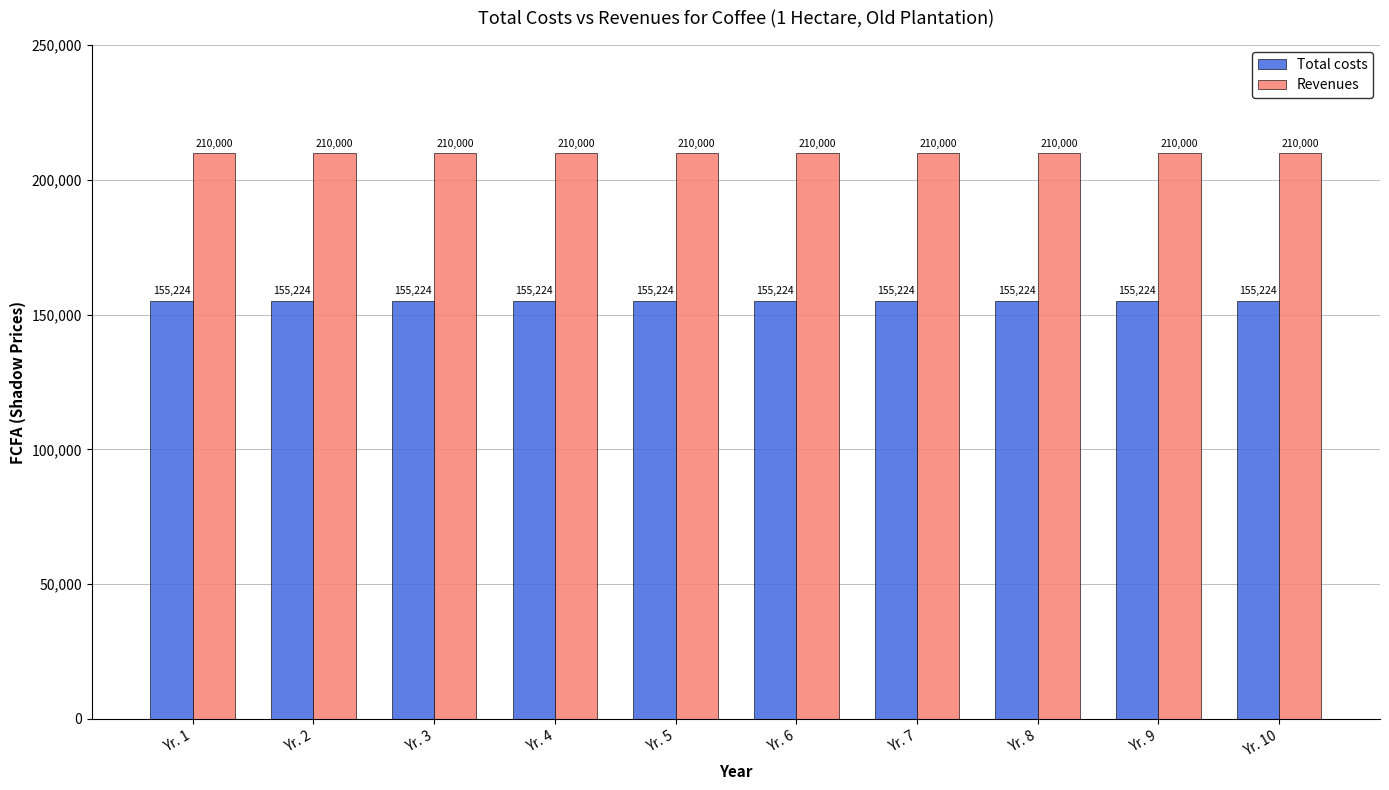

Rank the series at Yr. 7 from highest to lowest value.

Revenues, Total costs